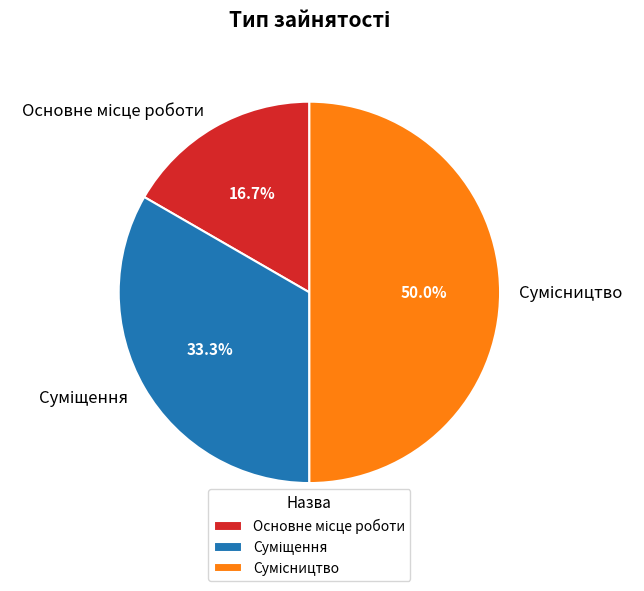

Is there any slice that represents more than half of the pie?

No